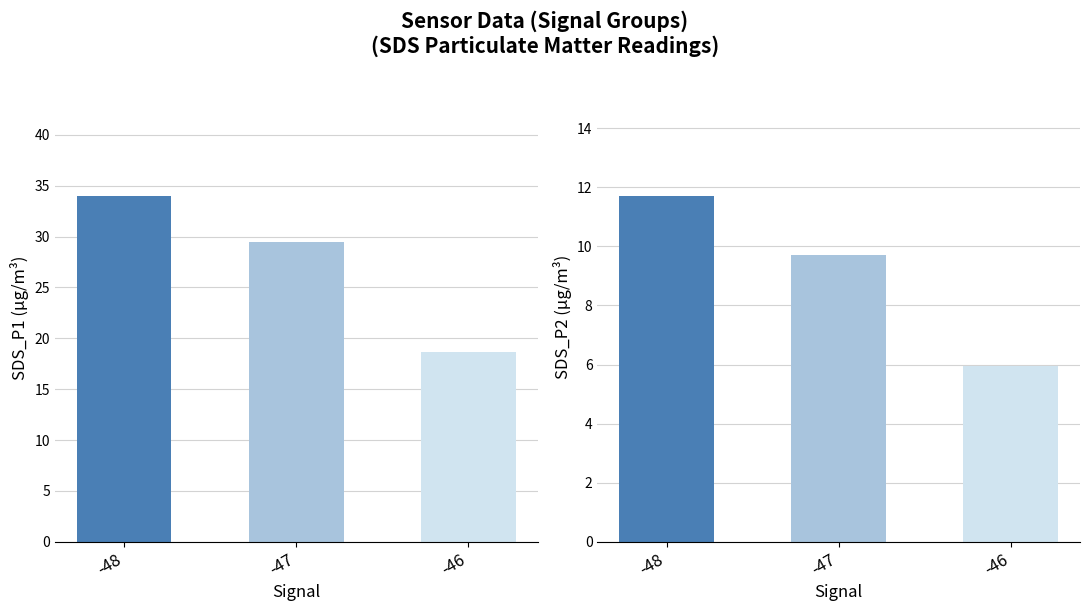

At which category does the chart reach its minimum across all series?

-46